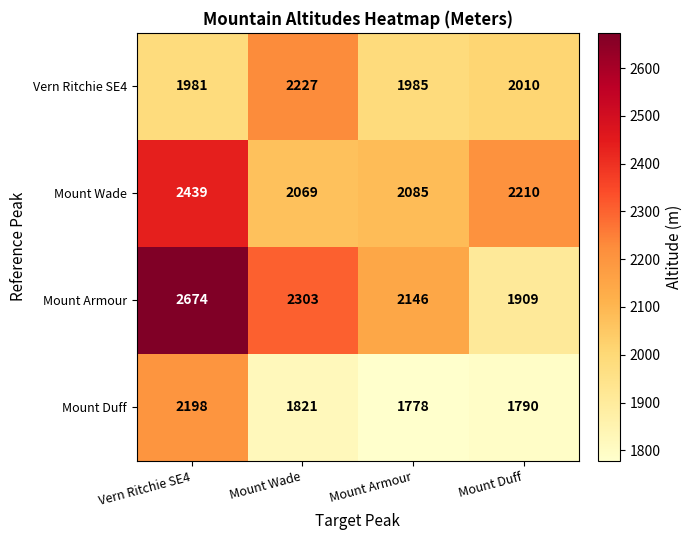

At which category is the sum across all series the highest?

Vern Ritchie SE4